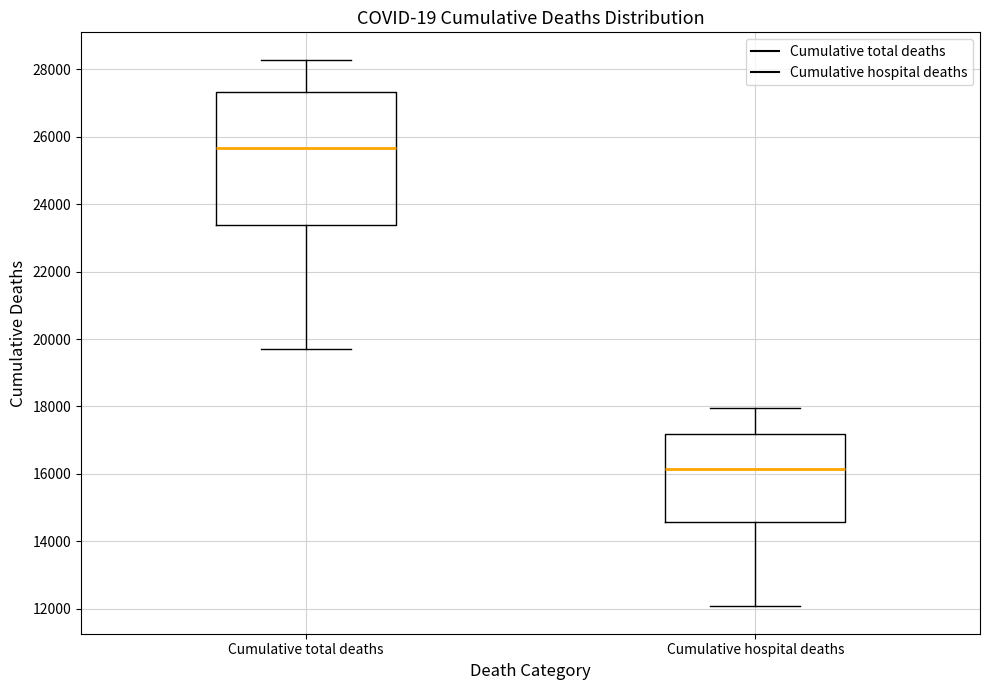

Reading left to right, transcribe this box plot: for each box, give where its median line is, the range the box spans, and where its two whiskers end, as read against the y-axis. The values are not printed on the chart, so give them approximately, as read against the axis.

Cumulative total deaths: median 25600, box 23400 to 27400, whiskers 19800 to 28200
Cumulative hospital deaths: median 16200, box 14600 to 17200, whiskers 12000 to 18000